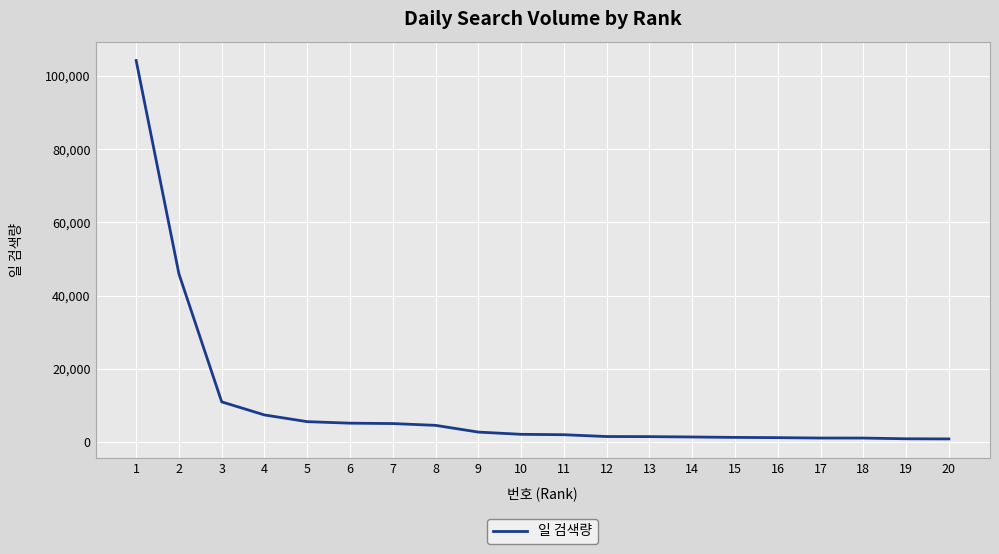

Is it true that the value at 1 is 152598?

False